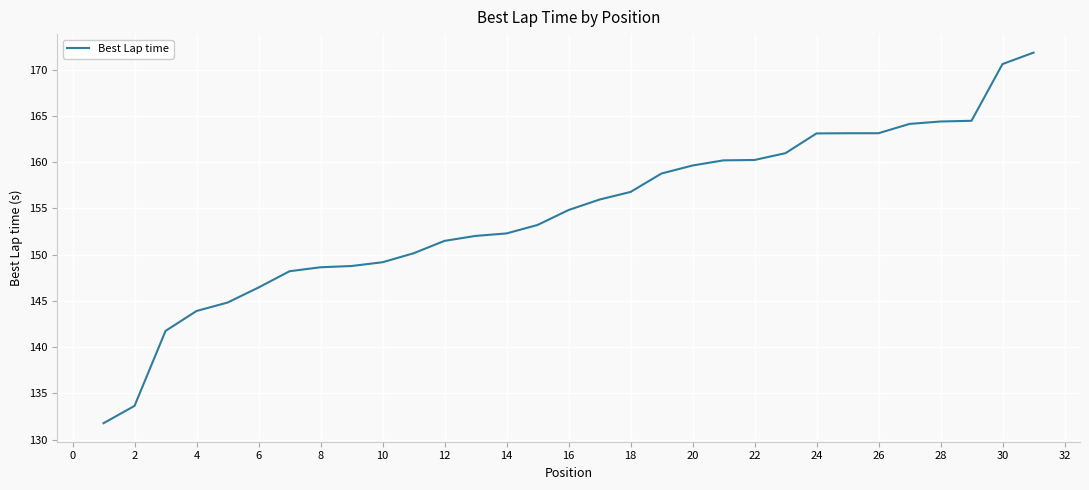

How many categories are shown in the chart?

31